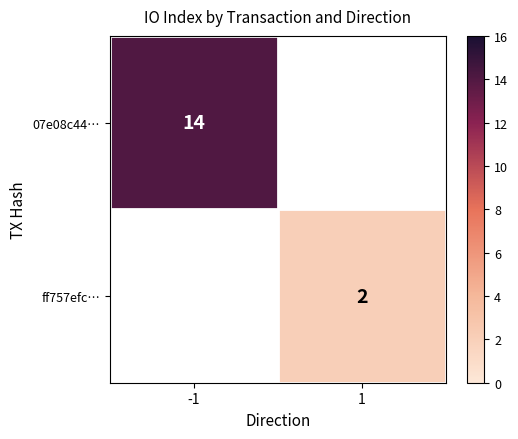

The value of 07e08c44… at -1 is 14. True or false?

True